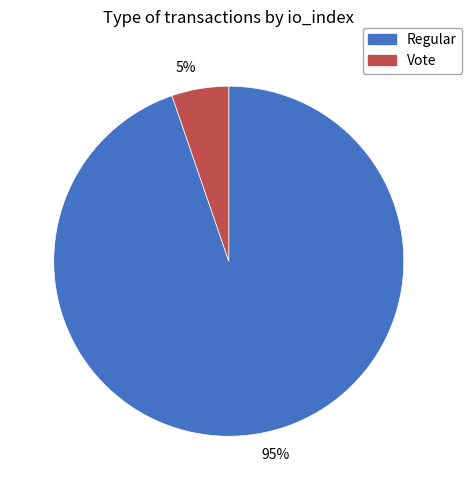

To the nearest percent, what percentage of the pie is Regular?

95%